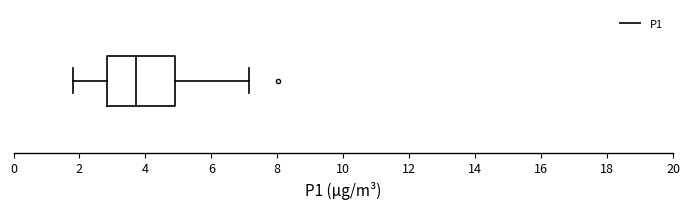

Transcribe this box plot: give where the median line is, the range the box spans, and where the two whiskers end, as read against the x-axis. The values are not printed on the chart, so give them approximately, as read against the axis.

median 3.8, box 2.8 to 4.8, whiskers 1.8 to 7.2